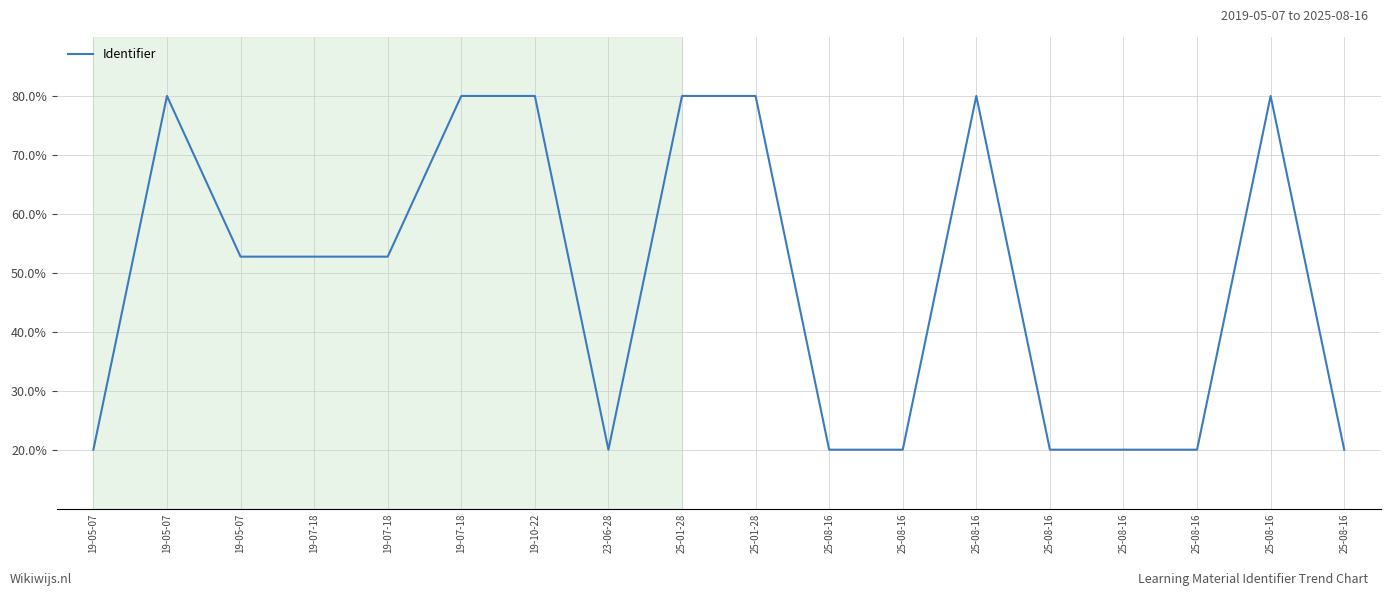

Does the chart display data point markers on the line(s)?

No